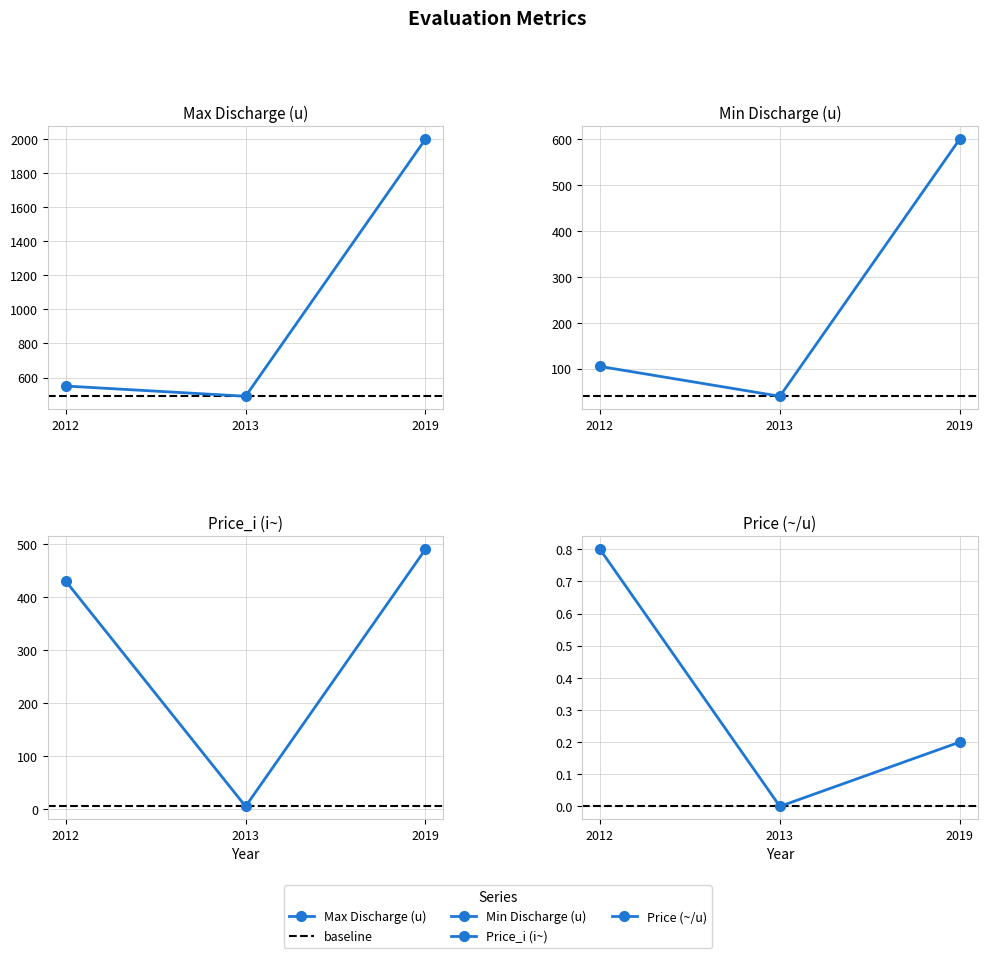

Count the number of data series in this chart.

4